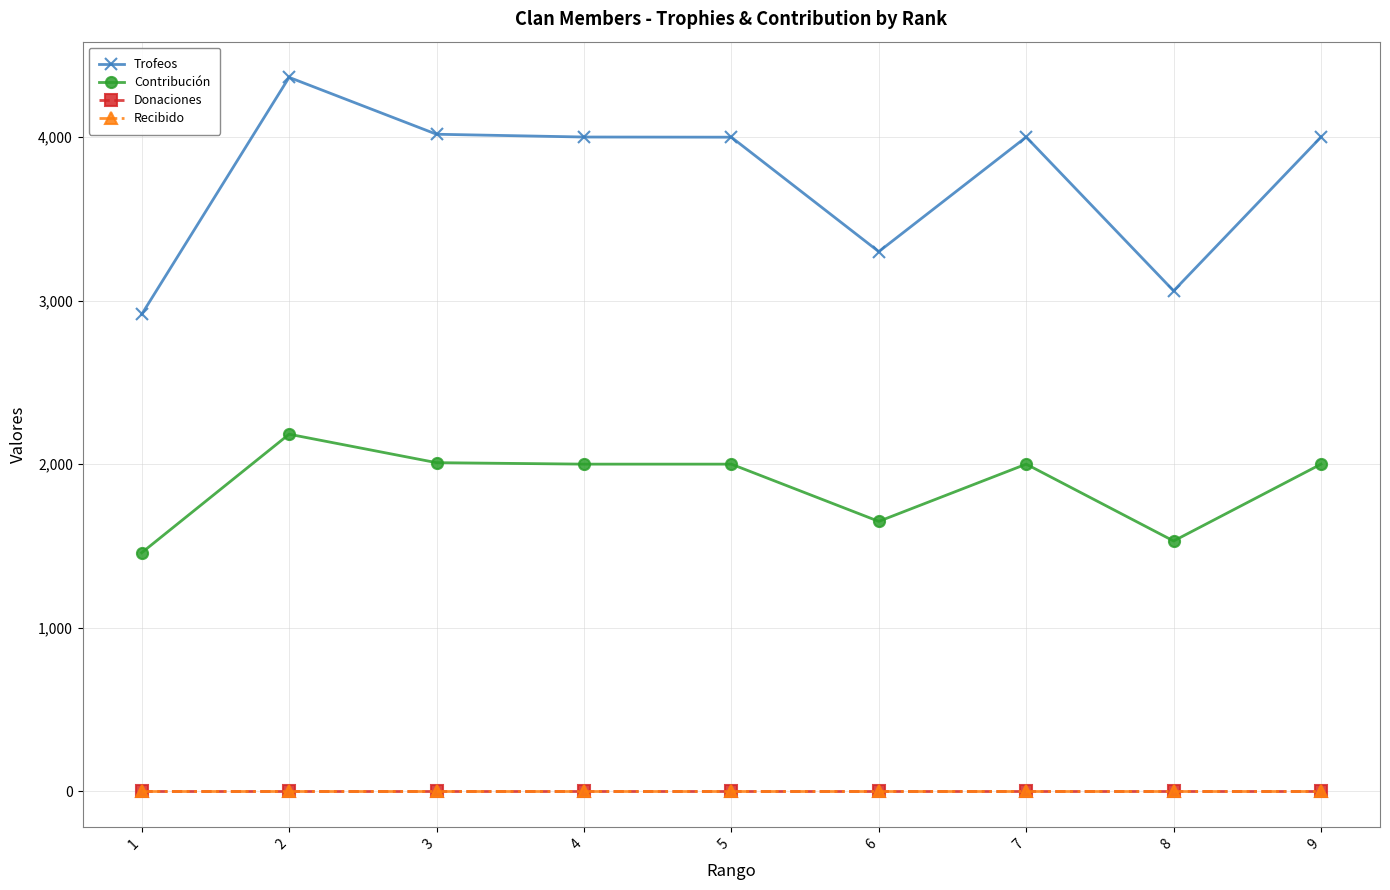

How many lines are shown in the chart?

4